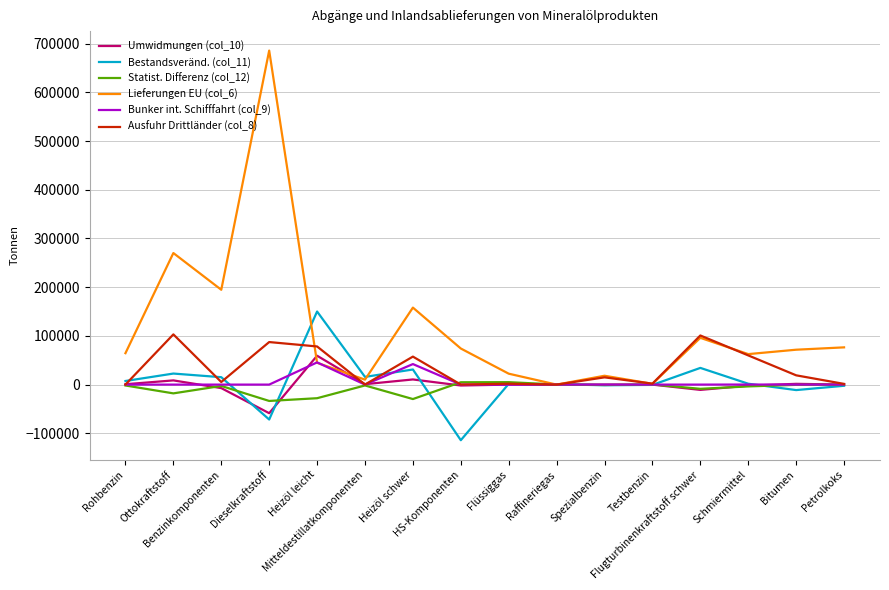

Which series has the largest range (max minus min)?

Lieferungen EU (col_6)